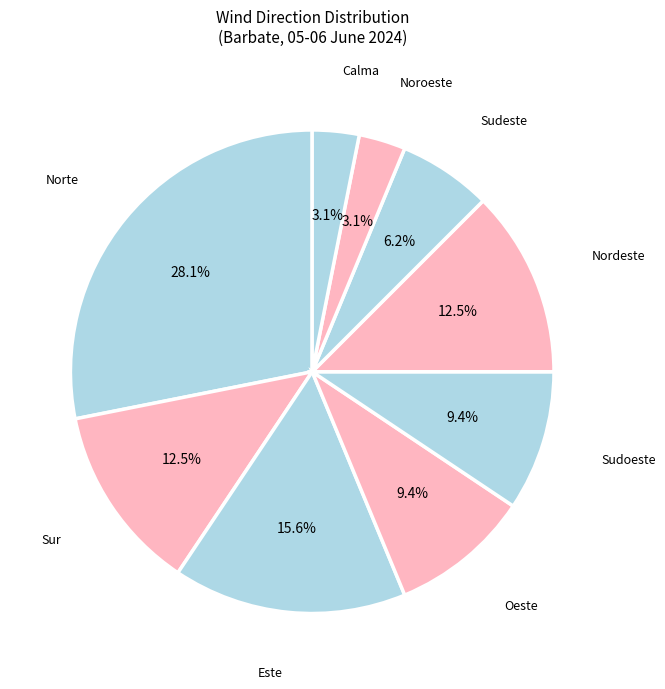

How many slices are in this pie chart?

9